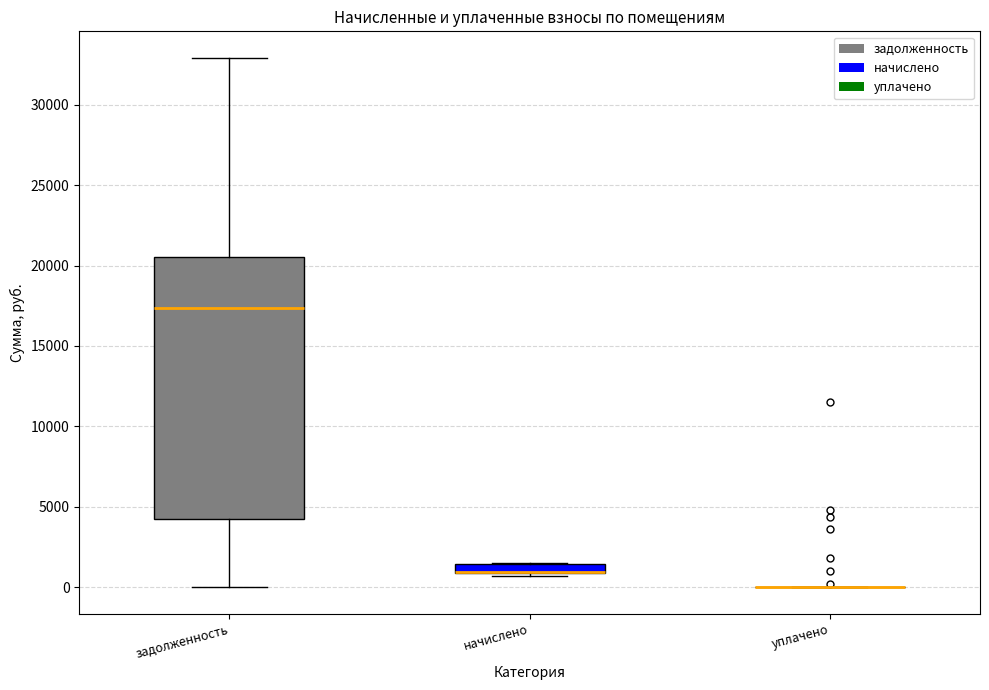

Where is the upper edge of the box for начислено on the y-axis? The values are not printed on the chart, so give them approximately, as read against the axis.

1500